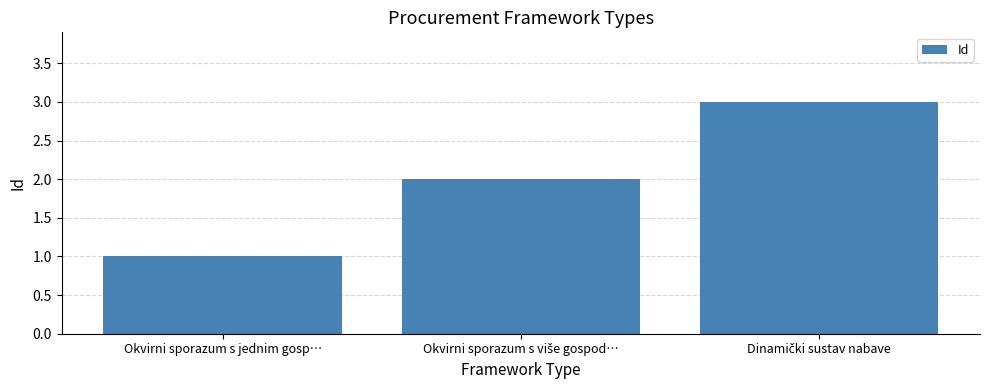

What is the value of the 3rd bar from the left?

3